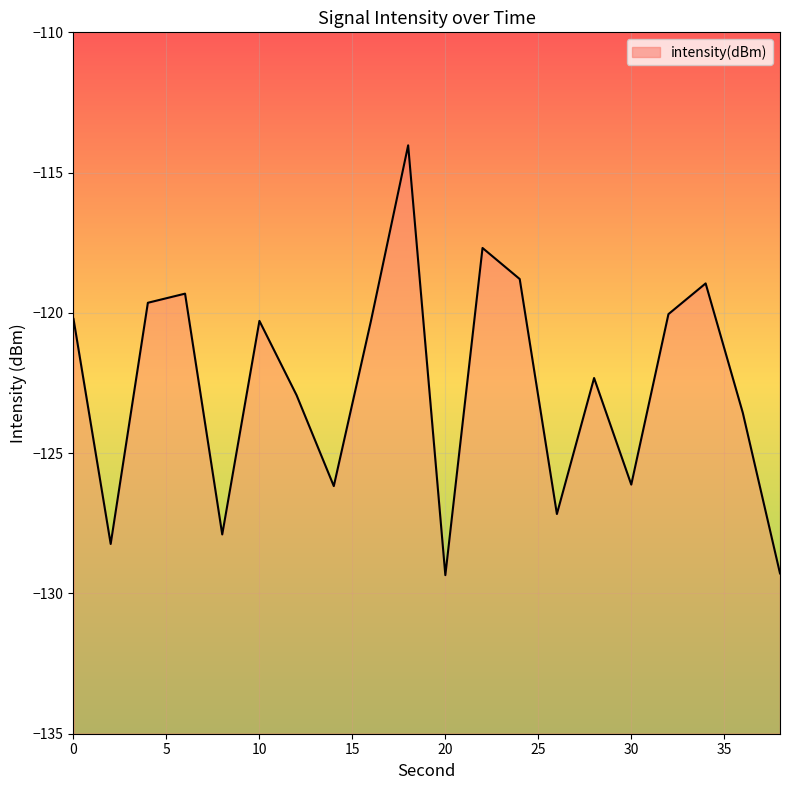

List the labels in order of value, largest first.

18, 22, 24, 34, 6, 4, 32, 0, 16, 10, 28, 12, 36, 30, 14, 26, 8, 2, 38, 20